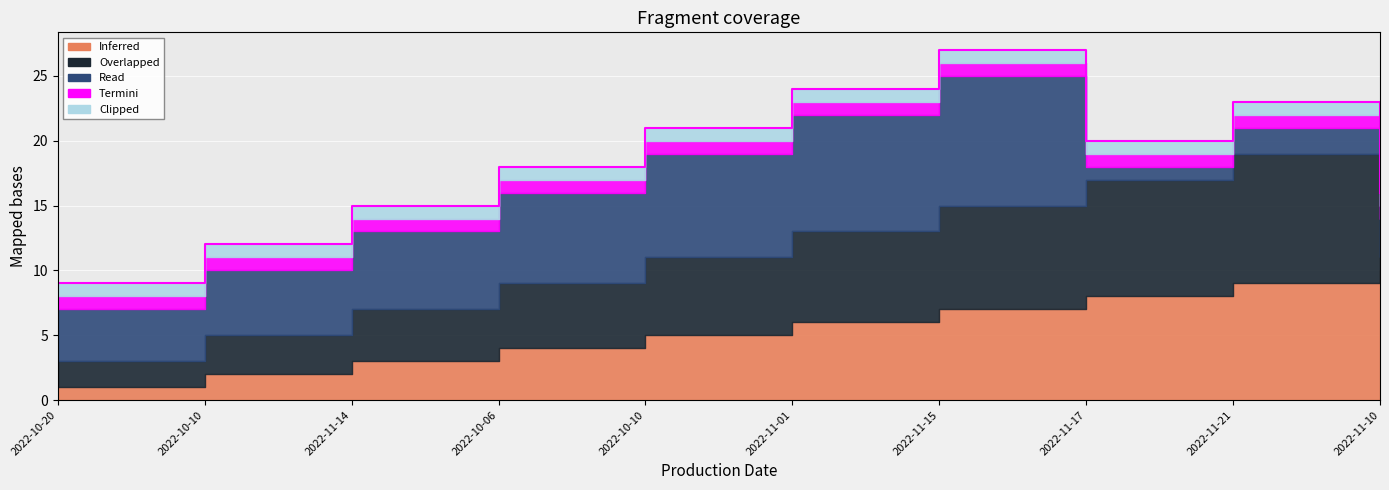

Which series has the widest spread of values?

Inferred